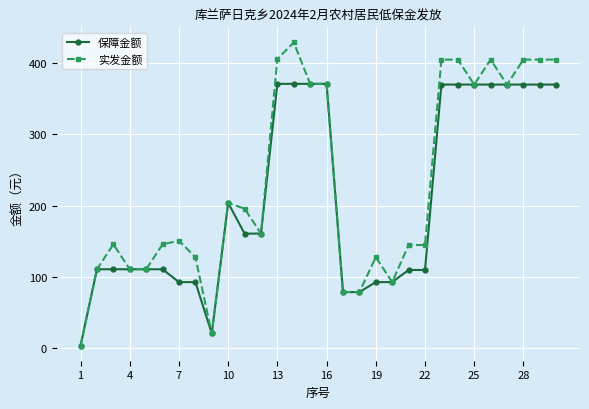

List the series in order of their peak value, lowest first.

保障金额, 实发金额